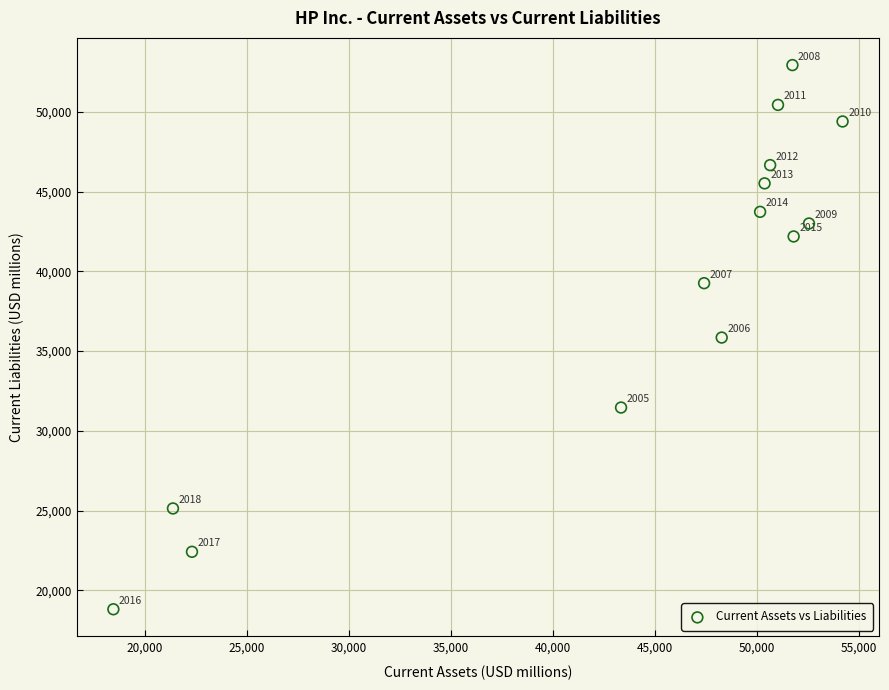

What is the range of X values (max minus min)?

35716